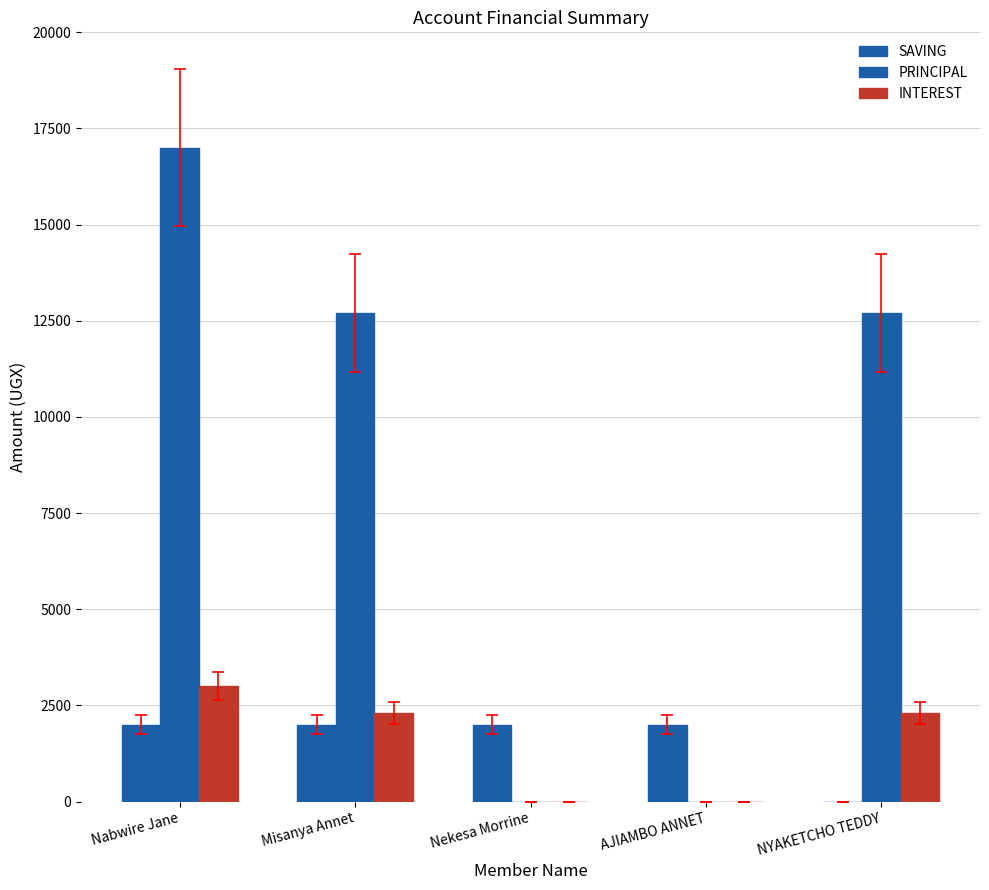

At which label is SAVING closest to 1000?

Nabwire Jane